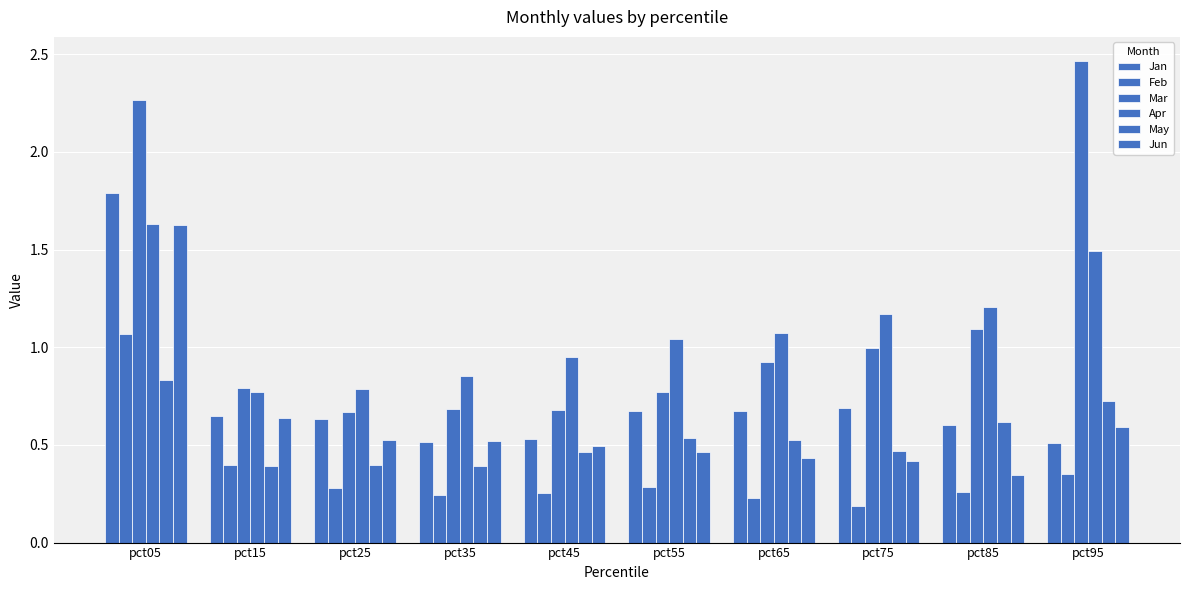

How many bars are there in total?

60